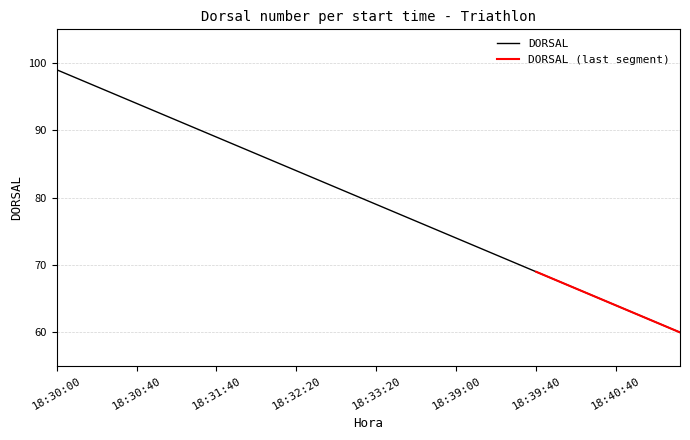

The value of DORSAL at 18:32:20 is 84. True or false?

True